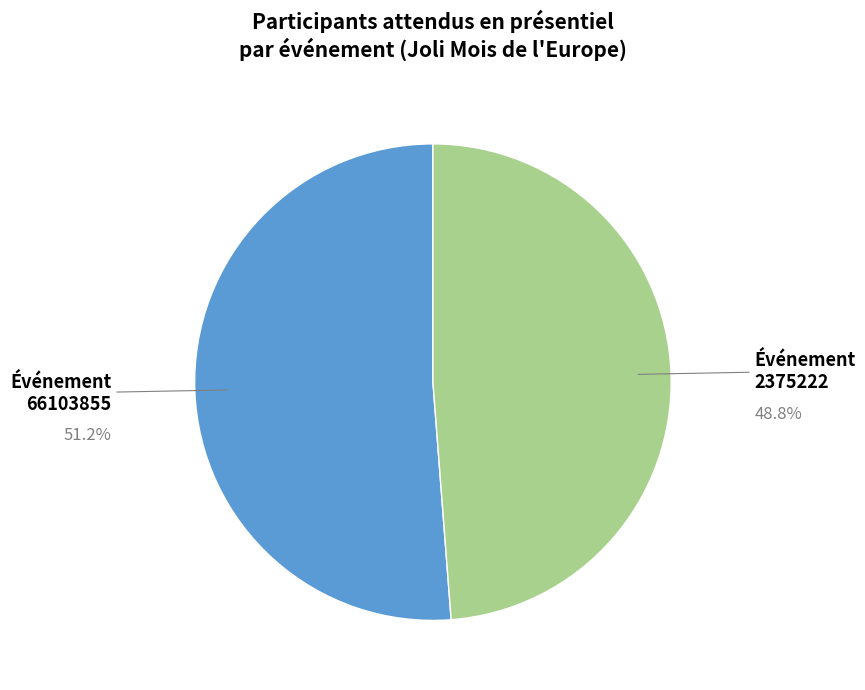

Is there any slice that represents more than half of the pie?

Yes